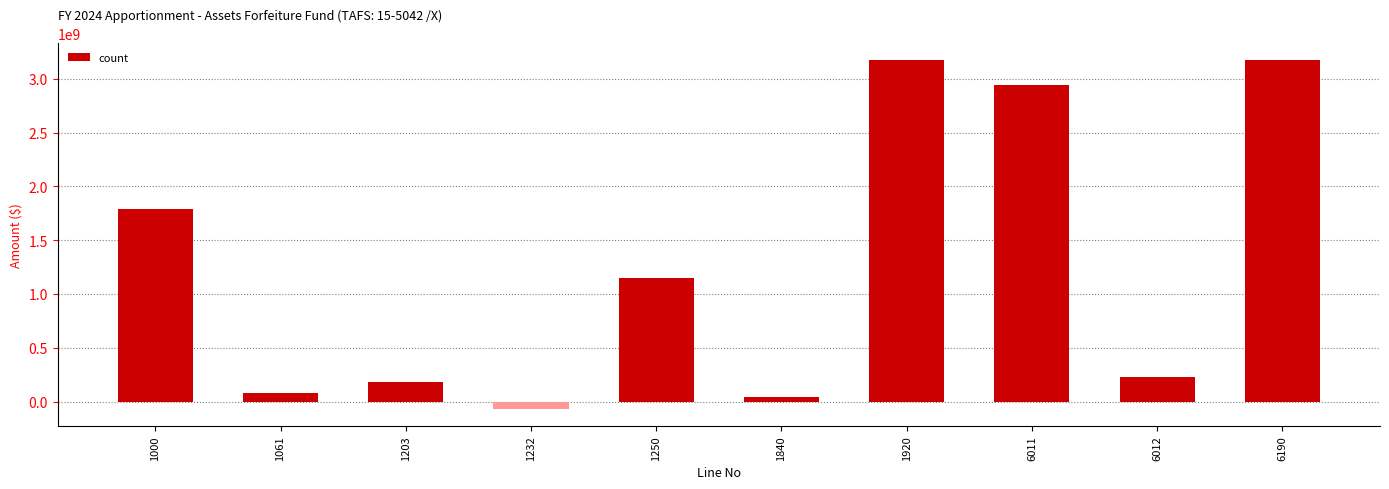

Reading left to right, what are all the values shown in this chart?

1000=1787692629	1061=75000000	1203=183816393	1232=-65550000	1250=1150000000	1840=41522732	1920=3172481754	6011=2942481754	6012=230000000	6190=3172481754